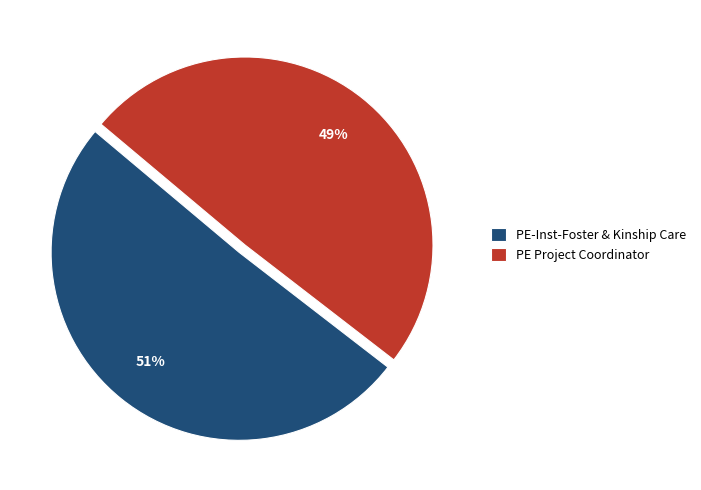

True or false: PE-Inst-Foster & Kinship Care accounts for 51% of the total.

True